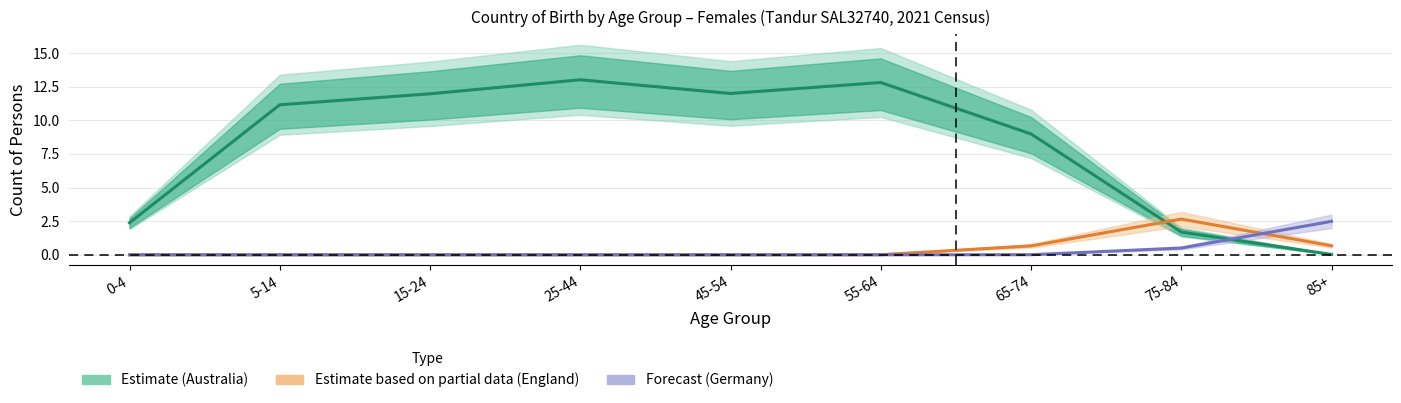

True or false: Australia (Estimate) has a value of 12.8 at 65-74.

False